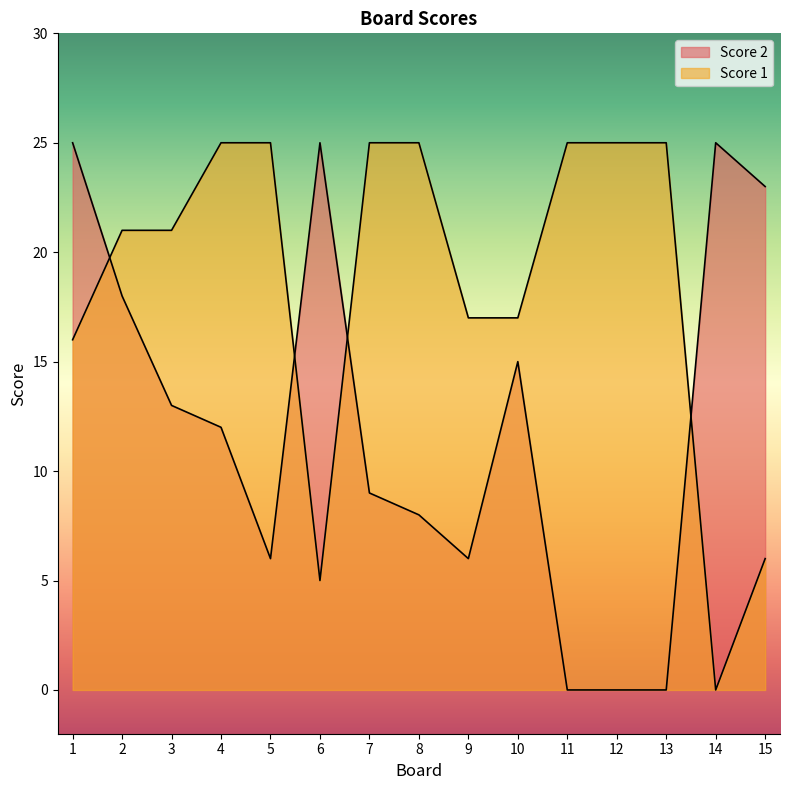

Is the value of Score 2 at 15 greater than the value of Score 1 at 11?

No